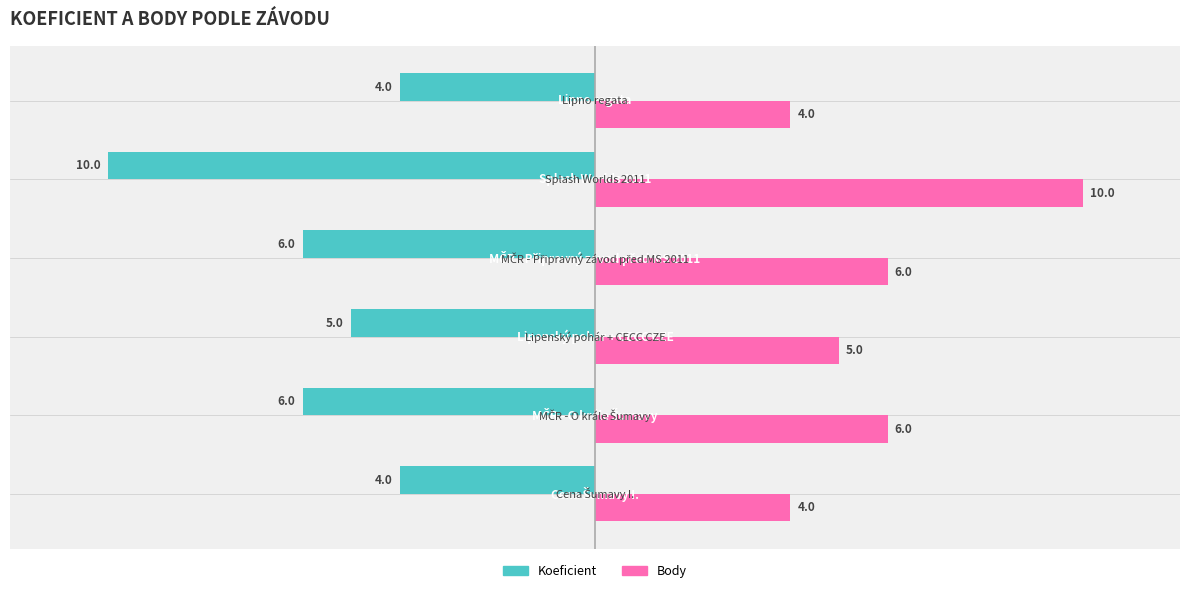

How many Body values are between 4 and 6?

5